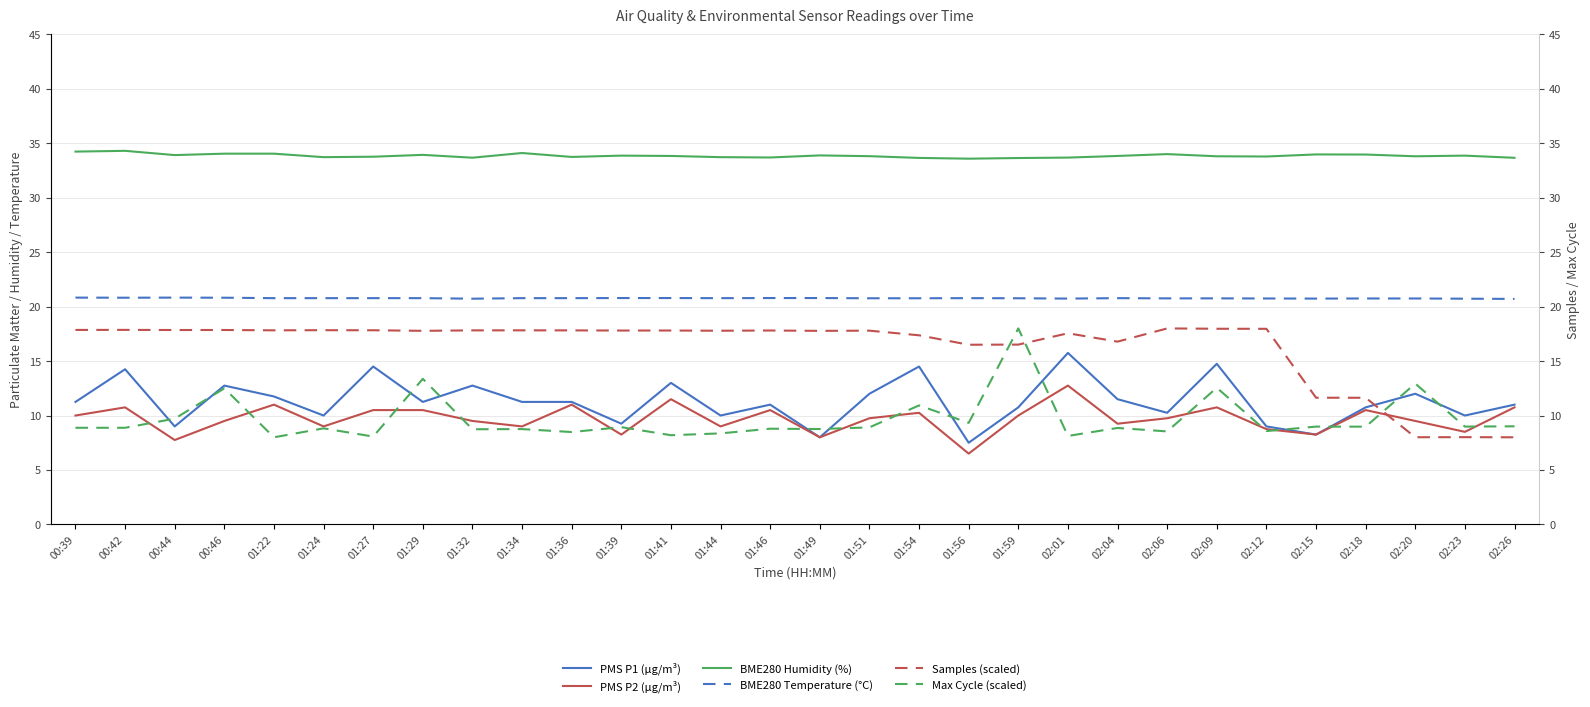

True or false: Max Cycle (scaled) and BME280 Temperature (°C) cross at least once.

False